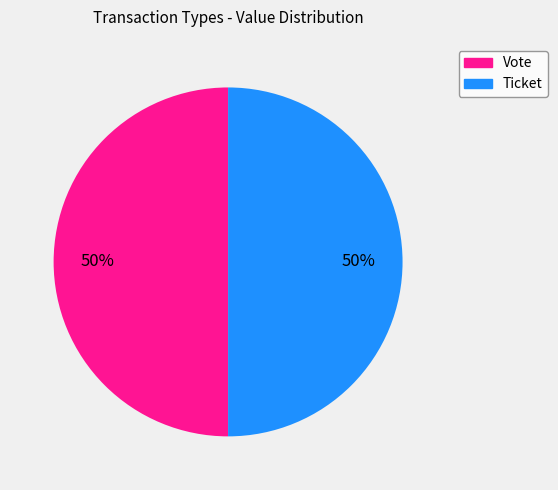

The Vote slice represents 50% of the pie. True or false?

True